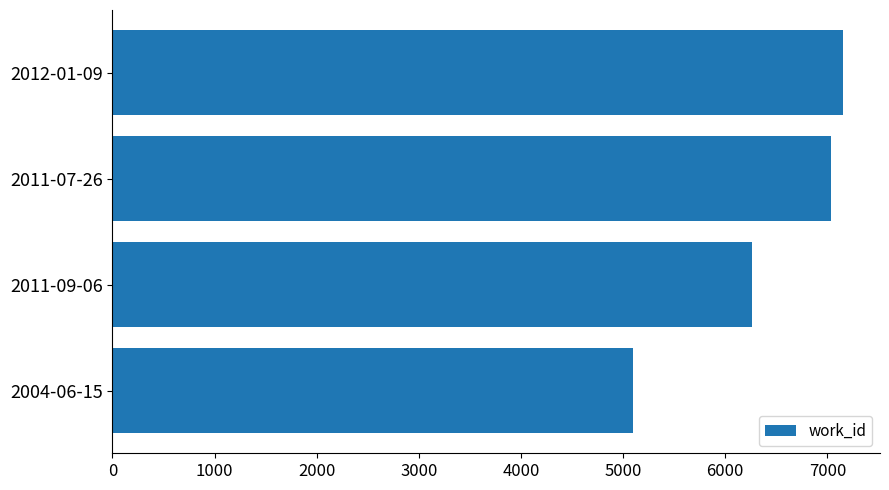

List the labels in order of value, largest first.

2012-01-09, 2011-07-26, 2011-09-06, 2004-06-15